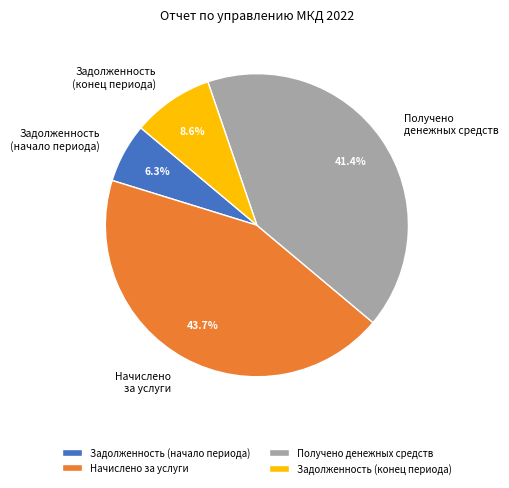

What percentage is NOT represented by Задолженность (конец периода)?

91.4%